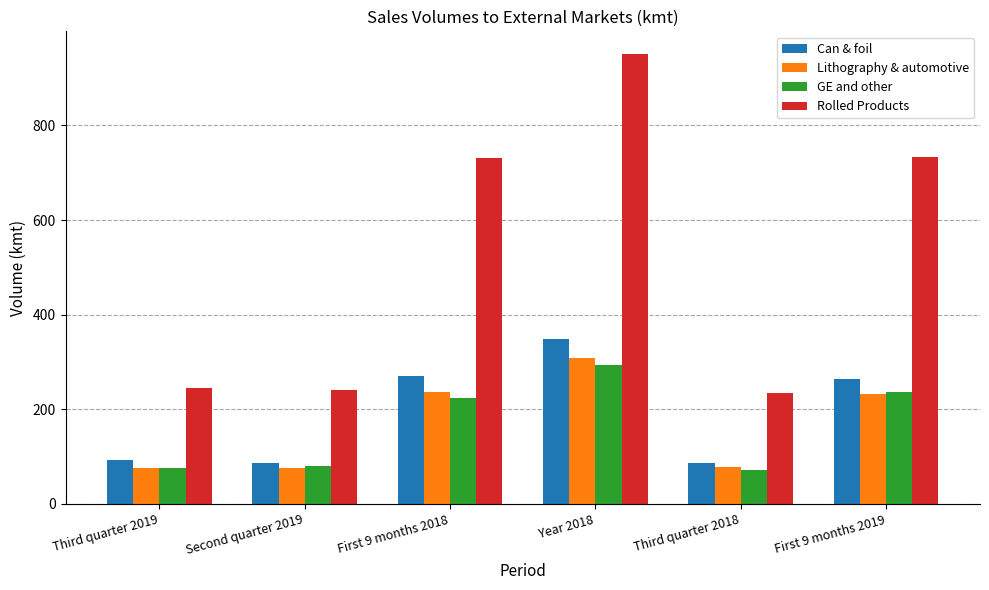

At which category is the sum across all series the highest?

Year 2018